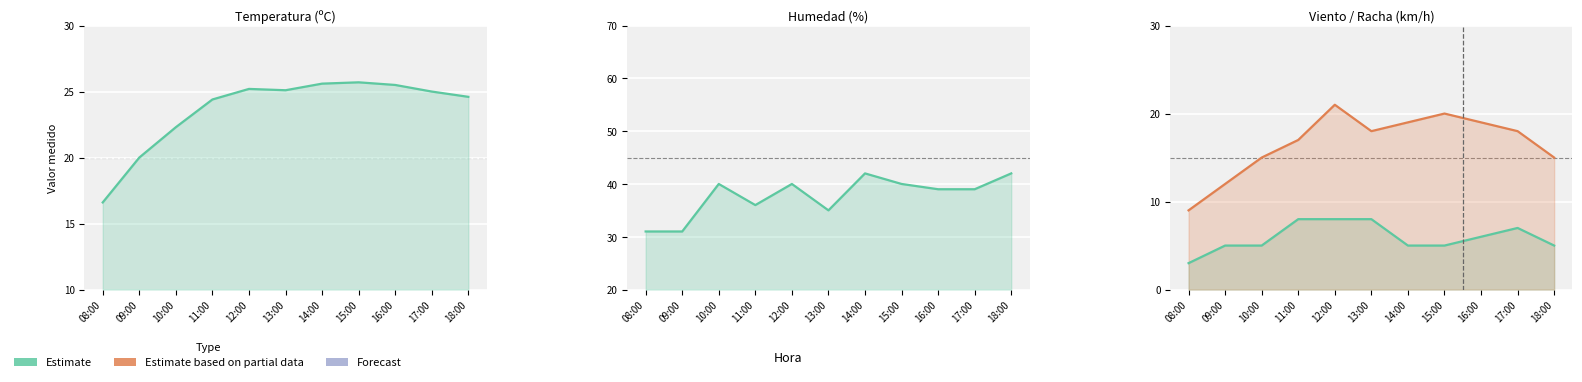

What is the label of the 8th point from the right?

11:00